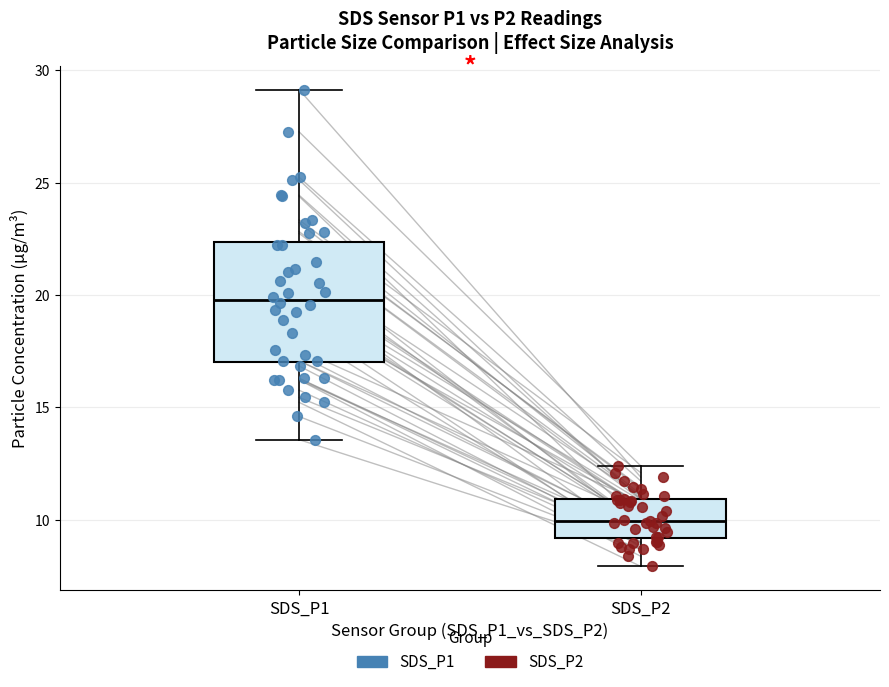

Which box has the highest median line?

SDS_P1